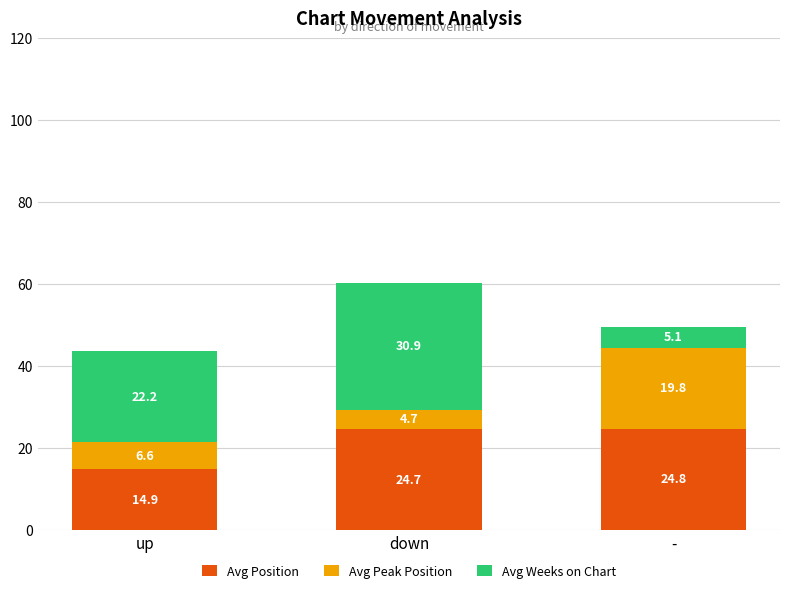

Read the Avg Position value at -.

24.8